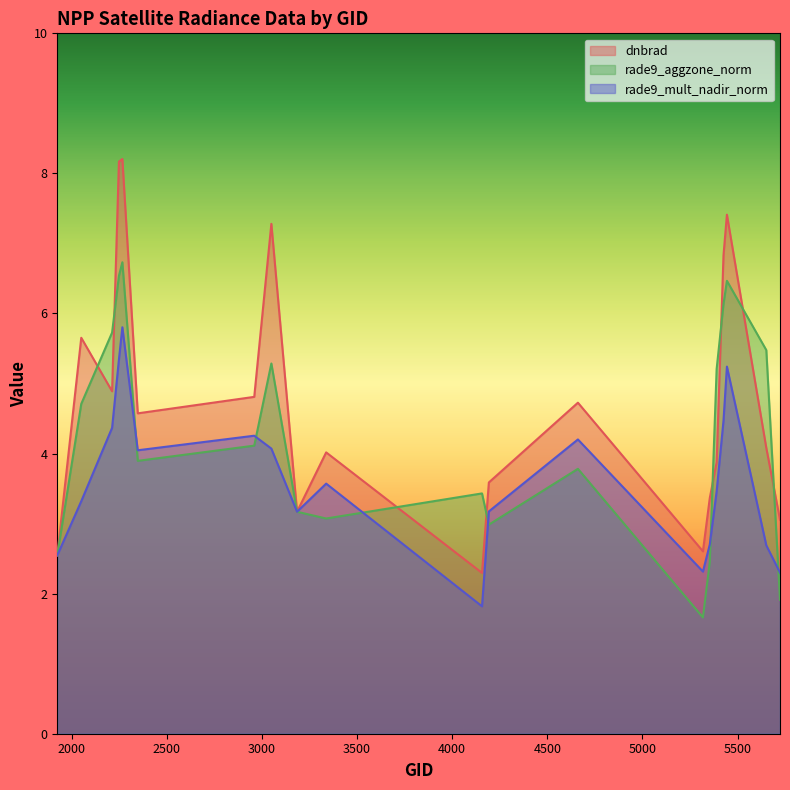

What is the average value of the rade9_aggzone_norm series?

4.3